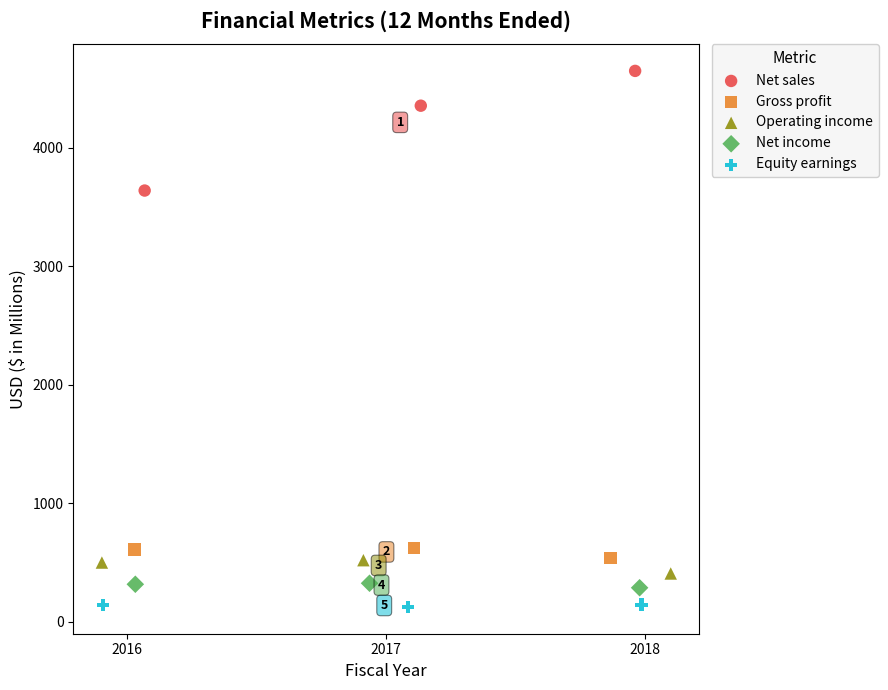

Which series reaches the maximum Y coordinate?

Net sales